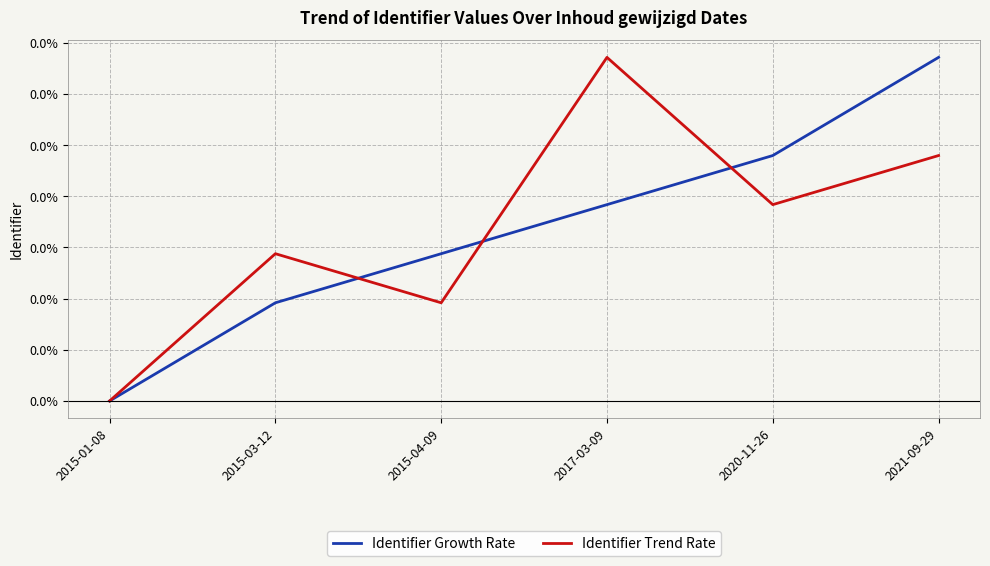

What position from the right is 2017-03-09?

3